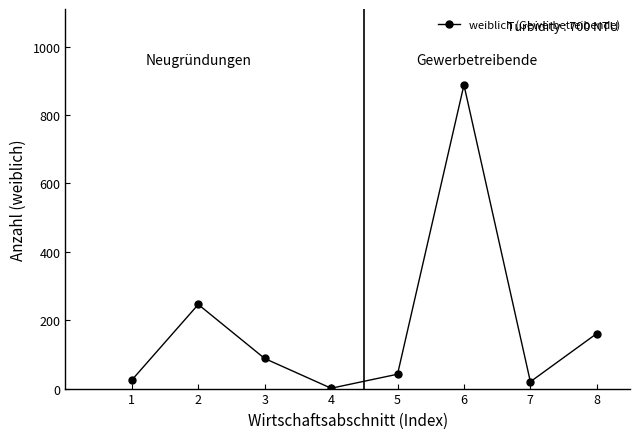

What is the difference between the maximum and second lowest values?

868